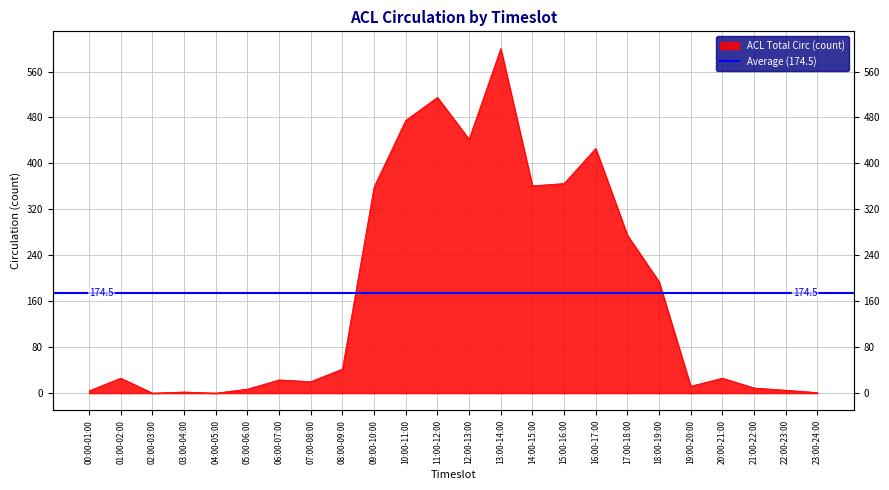

How many series are shown in this chart?

1